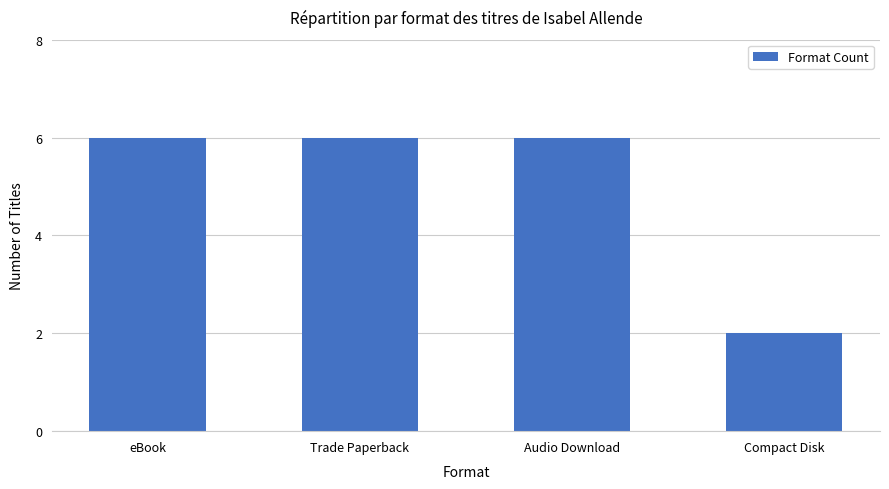

What is the smallest value displayed?

2